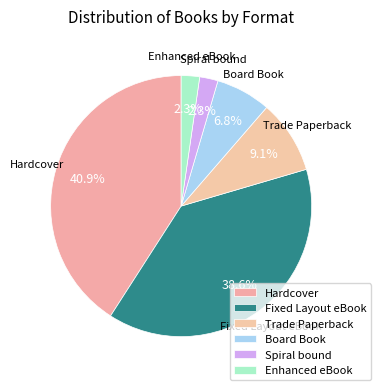

Which has a higher value, Hardcover or Enhanced eBook?

Hardcover